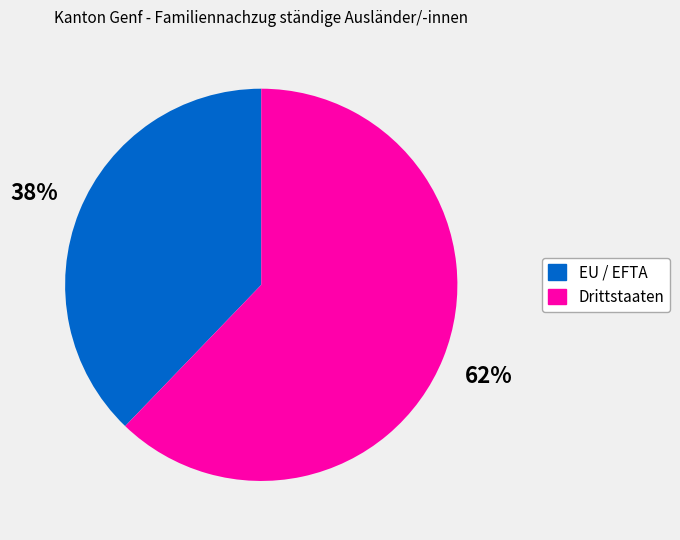

Between EU / EFTA and Drittstaaten, which is larger?

Drittstaaten